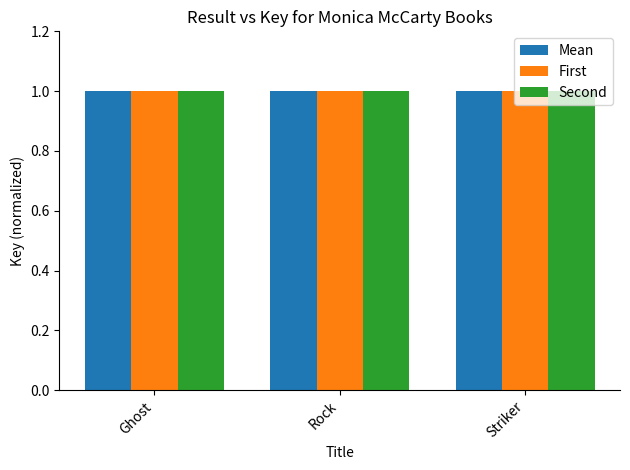

Are the bars horizontal?

No